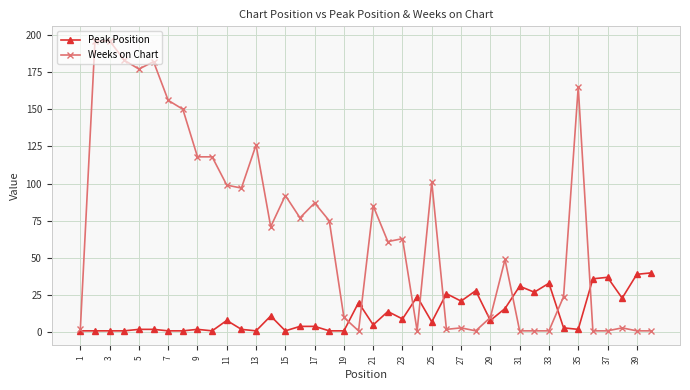

Reading right to left, list all the values displayed in this chart.

Peak Position: 40	39	23	37	36	2	3	33	27	31	16	8	28	21	26	7	24	9	14	5	20	1	1	4	4	1	11	1	2	8	1	2	1	1	2	2	1	1	1	1
Weeks on Chart: 1	1	3	1	1	165	24	1	1	1	49	10	1	3	2	101	1	63	61	85	1	10	75	87	77	92	71	126	97	99	118	118	150	156	182	177	183	196	196	2